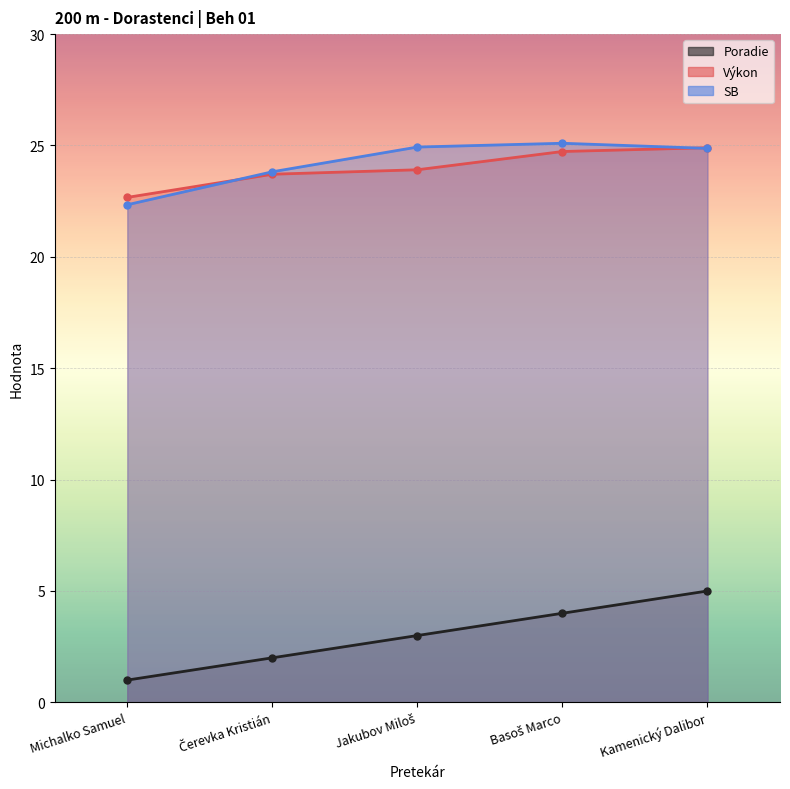

How many data points in Výkon are less than 23?

1